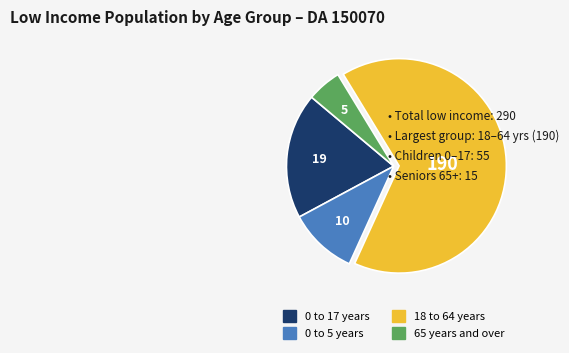

True or false: 0 to 17 years accounts for 31% of the total.

False